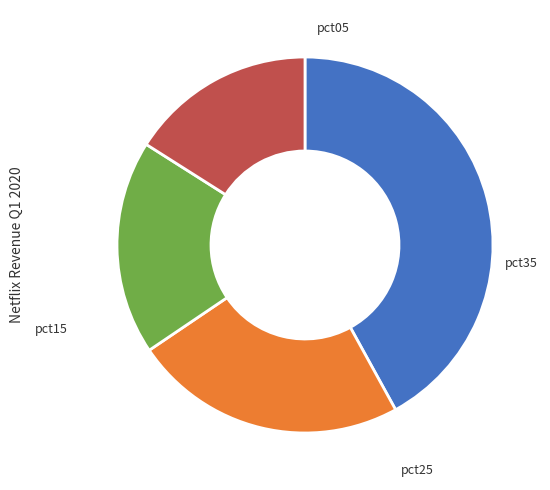

Is there any slice that represents more than half of the pie?

No